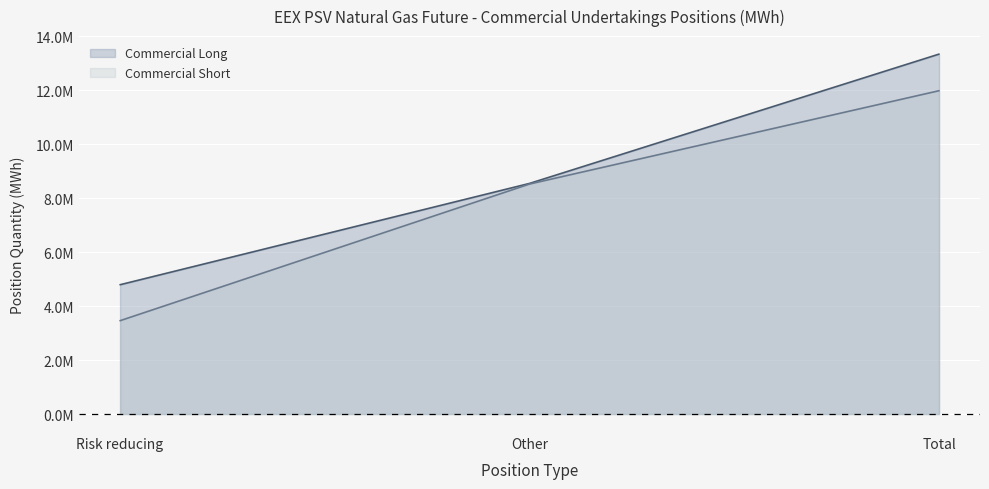

Reading right to left, transcribe all the data shown in this chart.

Commercial Long: Total=13345224	Other=8550864	Risk reducing=4794360
Commercial Short: Total=11987832	Other=8526936	Risk reducing=3460896